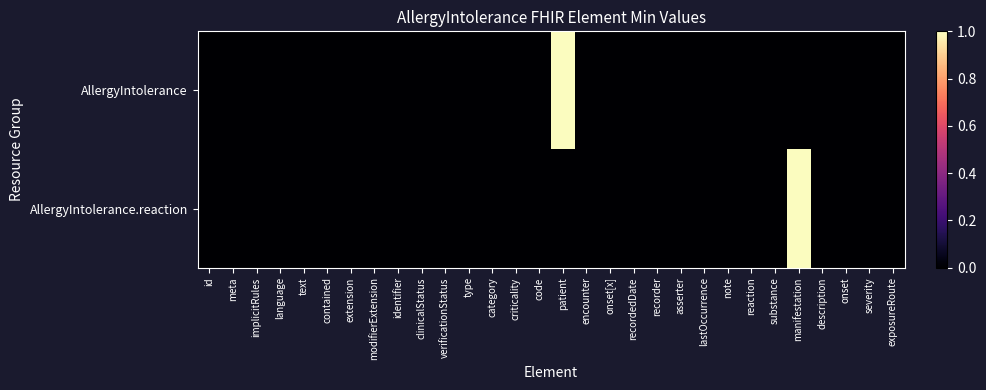

Reading left to right, what are all the values shown in this chart?

AllergyIntolerance: id=0	meta=0	implicitRules=0	language=0	text=0	contained=0	extension=0	modifierExtension=0	identifier=0	clinicalStatus=0	verificationStatus=0	type=0	category=0	criticality=0	code=0	patient=1	encounter=0	onset[x]=0	recordedDate=0	recorder=0	asserter=0	lastOccurrence=0	note=0	reaction=0	substance=0	manifestation=0	description=0	onset=0	severity=0	exposureRoute=0
AllergyIntolerance.reaction: id=0	meta=0	implicitRules=0	language=0	text=0	contained=0	extension=0	modifierExtension=0	identifier=0	clinicalStatus=0	verificationStatus=0	type=0	category=0	criticality=0	code=0	patient=0	encounter=0	onset[x]=0	recordedDate=0	recorder=0	asserter=0	lastOccurrence=0	note=0	reaction=0	substance=0	manifestation=1	description=0	onset=0	severity=0	exposureRoute=0